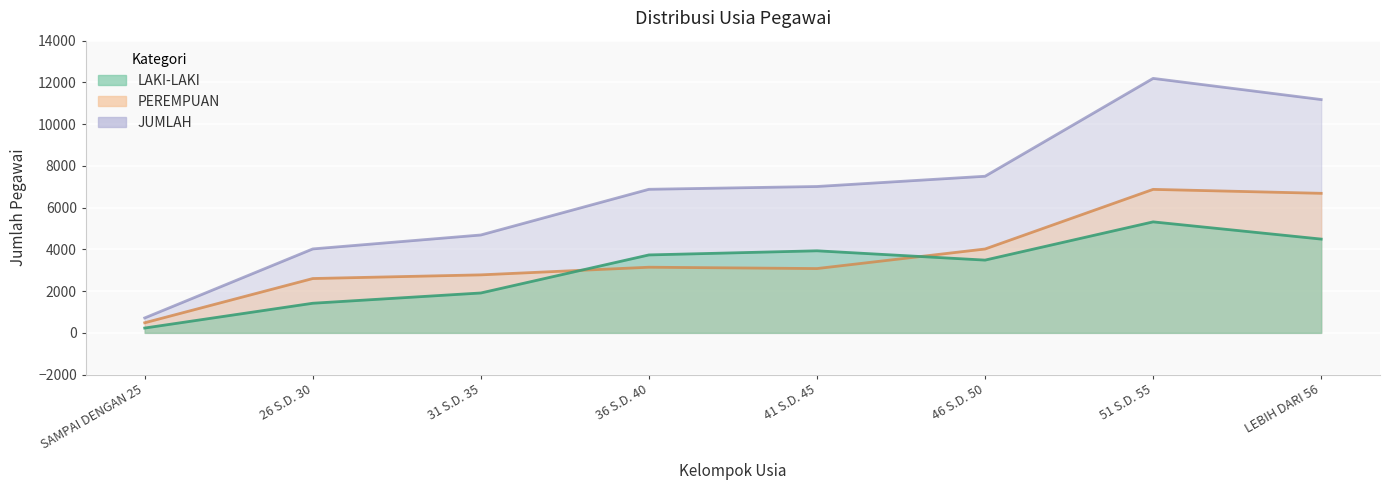

Read the PEREMPUAN value at 41 S.D. 45, to the nearest 10.

3080